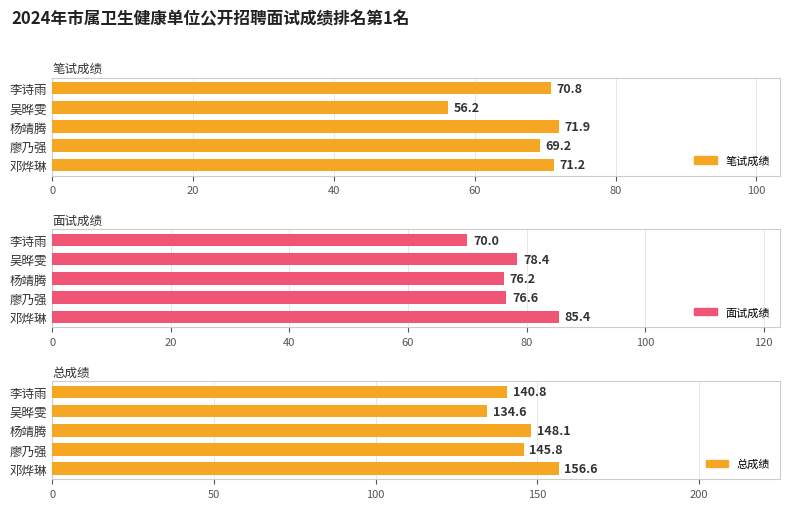

Which series has the largest range (max minus min)?

总成绩